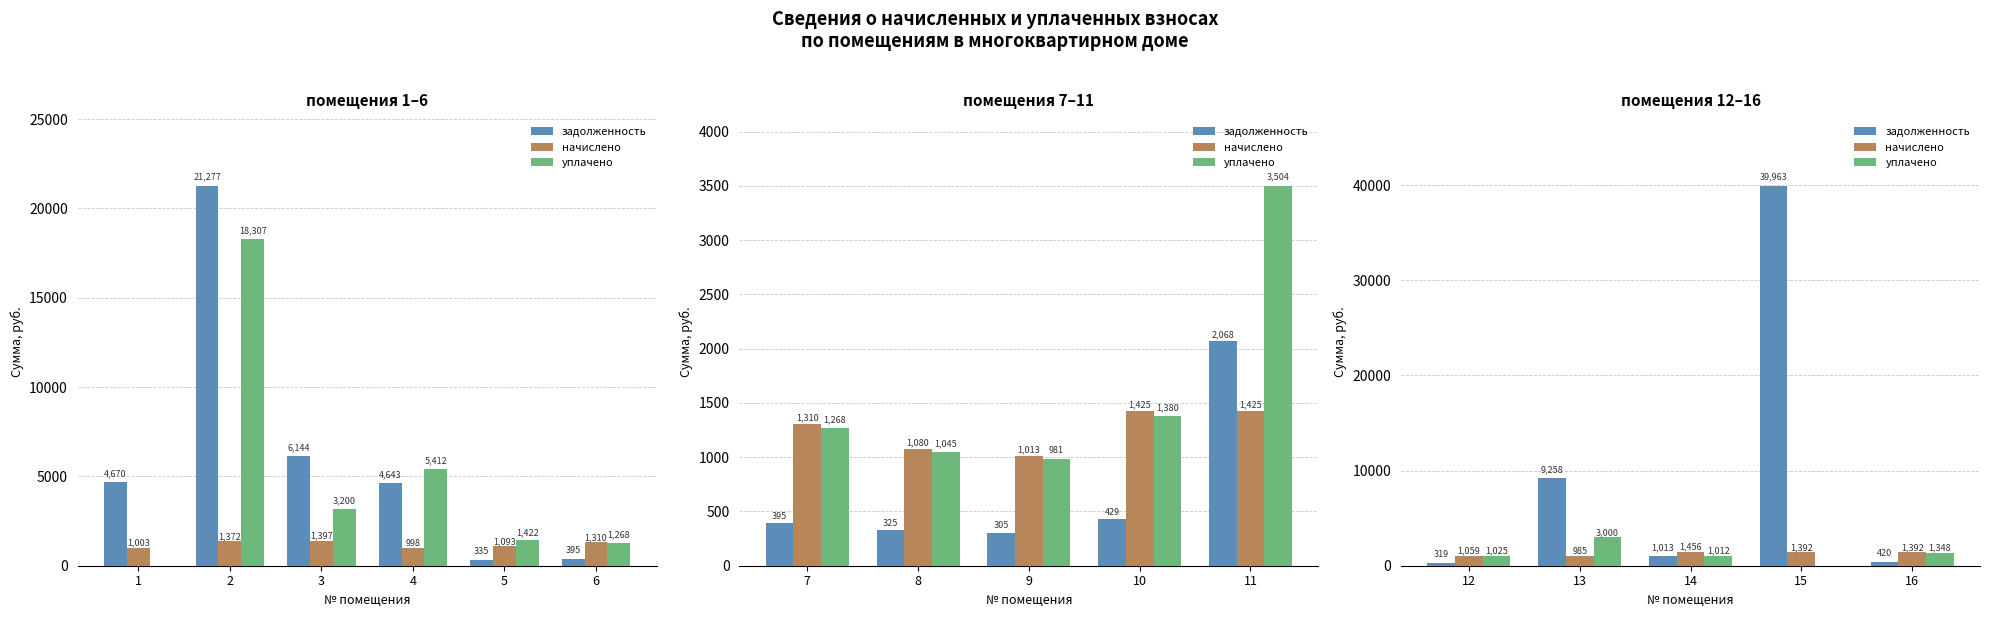

Are the bars grouped side by side (vs. stacked)?

Yes